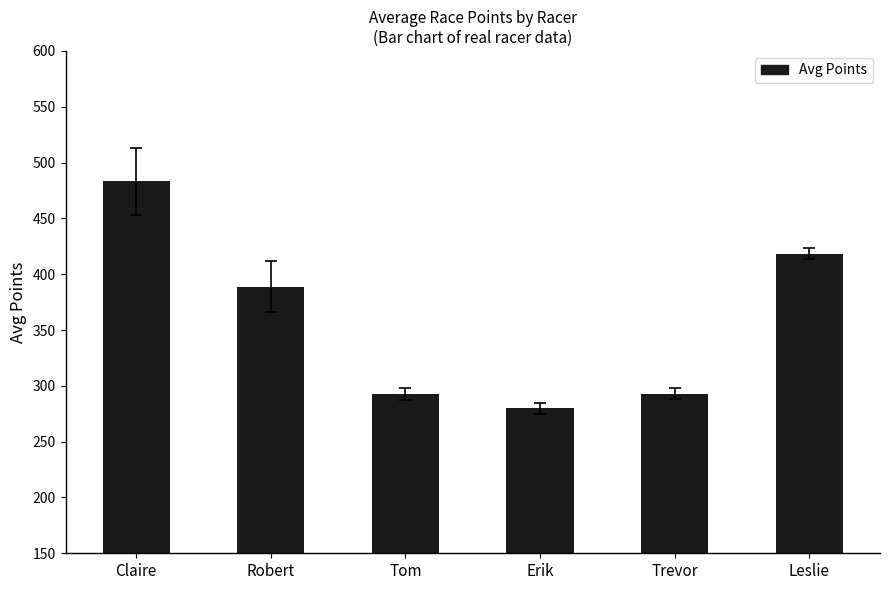

The chart shows a value of 418.3 at Leslie. True or false?

True